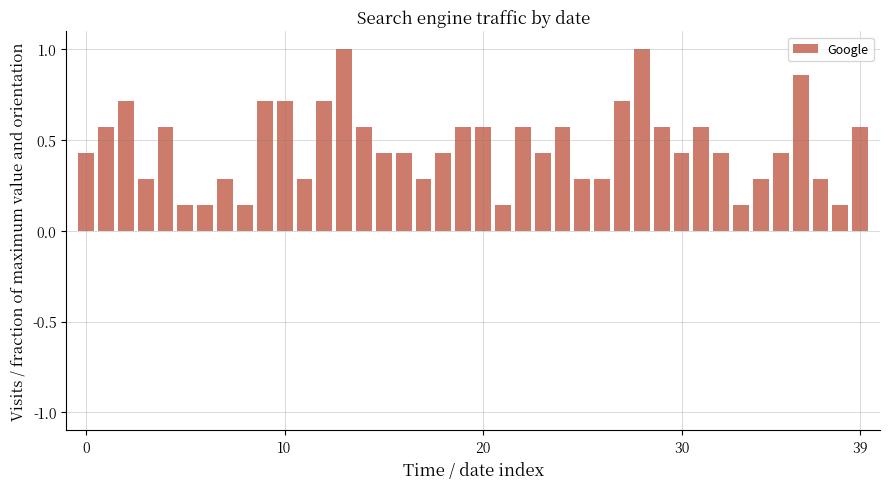

What is the sum of all values?

18.7